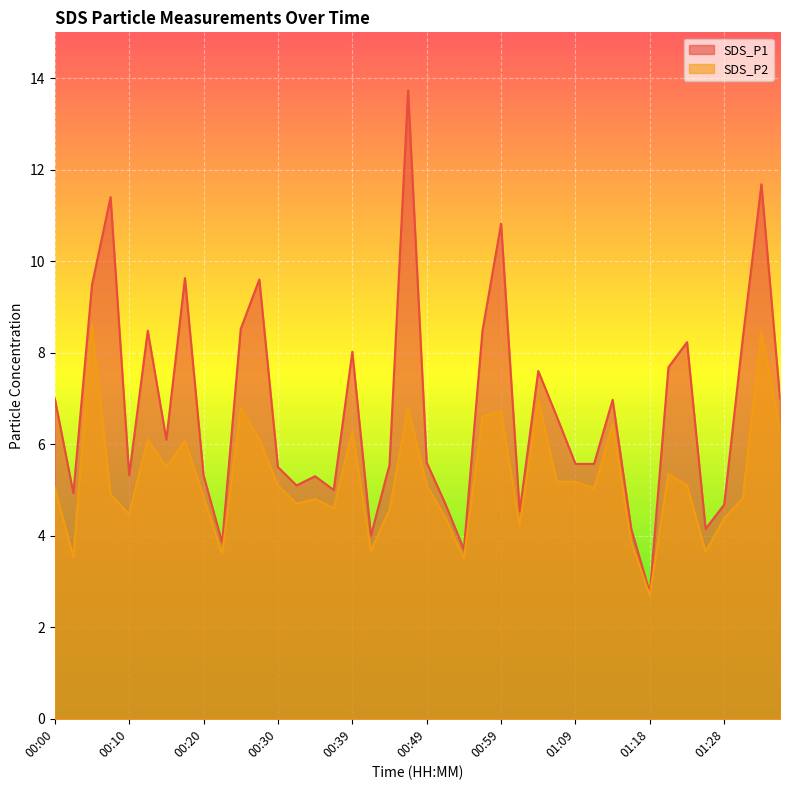

What is the difference between the highest and lowest values at 00:39?

1.7